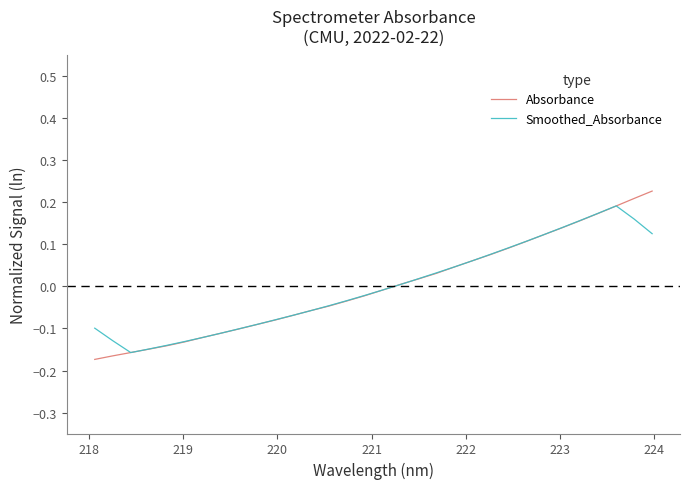

What are all the series names shown in the legend?

Absorbance, Smoothed_Absorbance